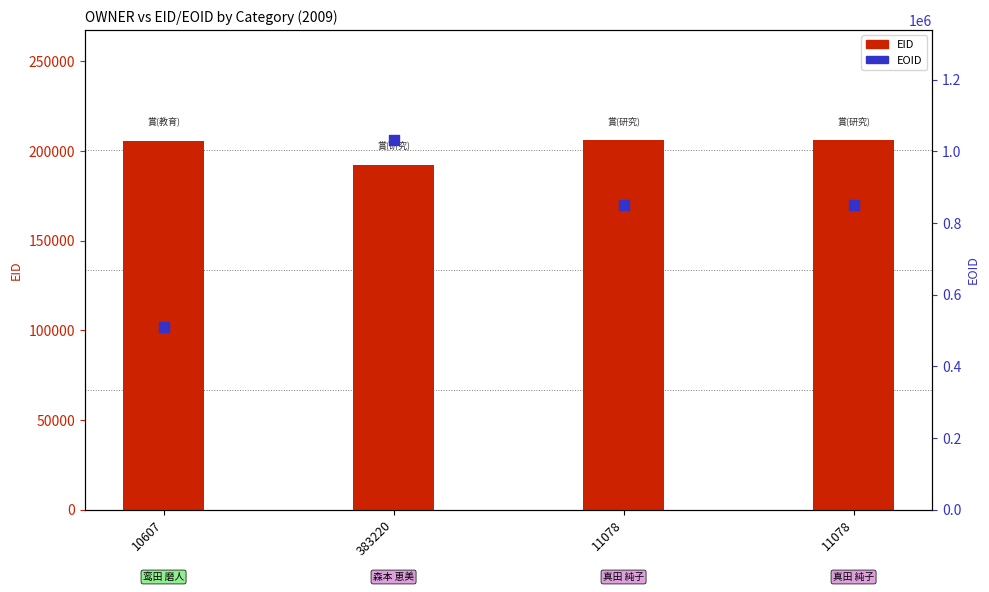

Which series has the largest total across all categories?

EOID